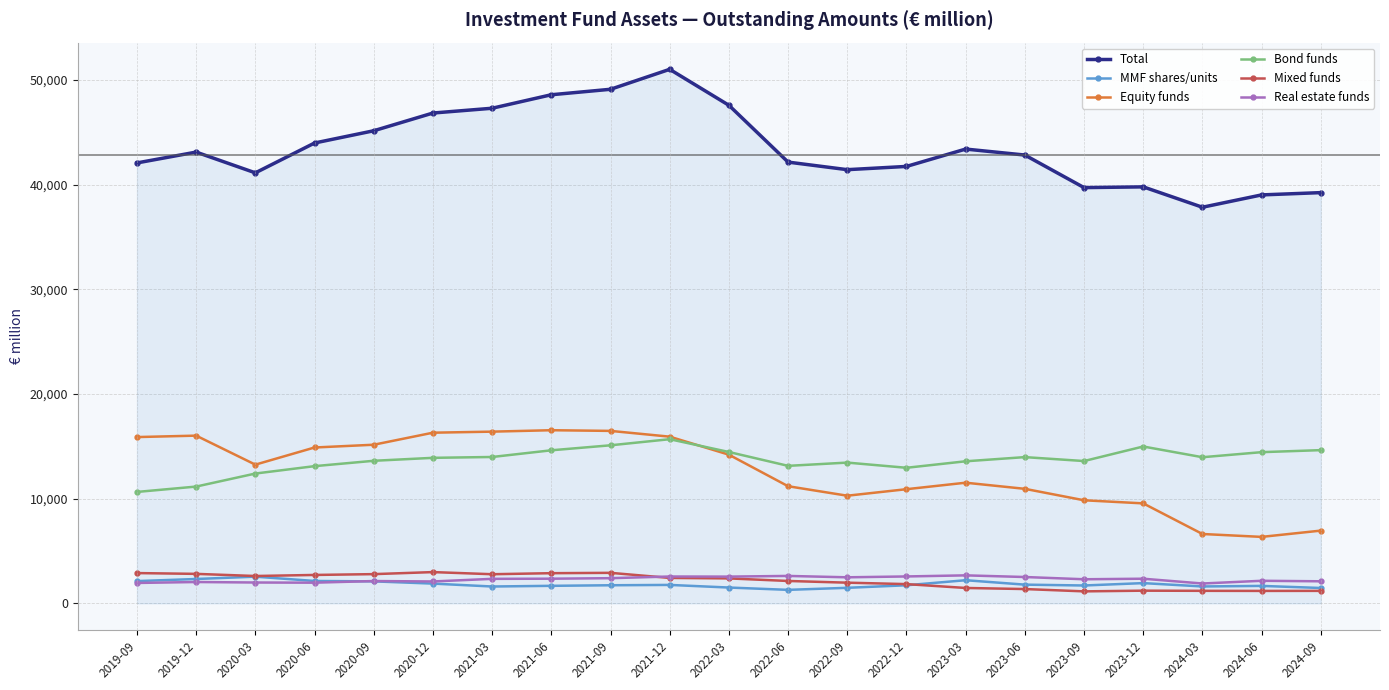

Which series has the widest spread of values?

Total